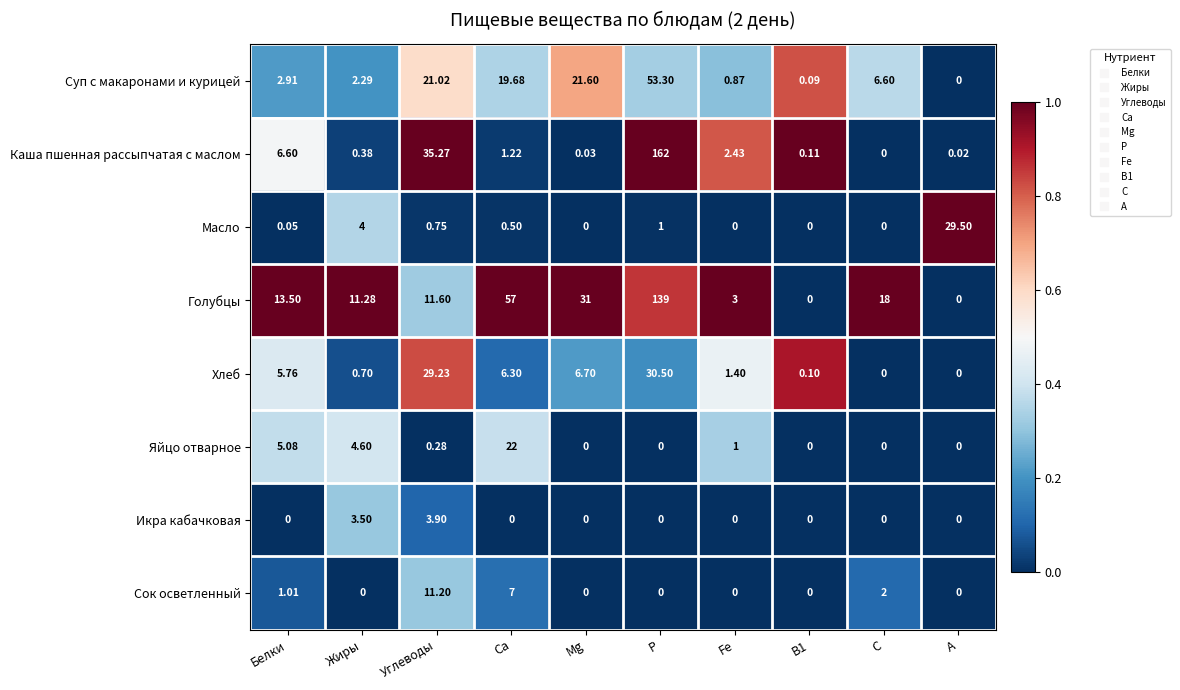

At how many categories does at least one series exceed 0?

10